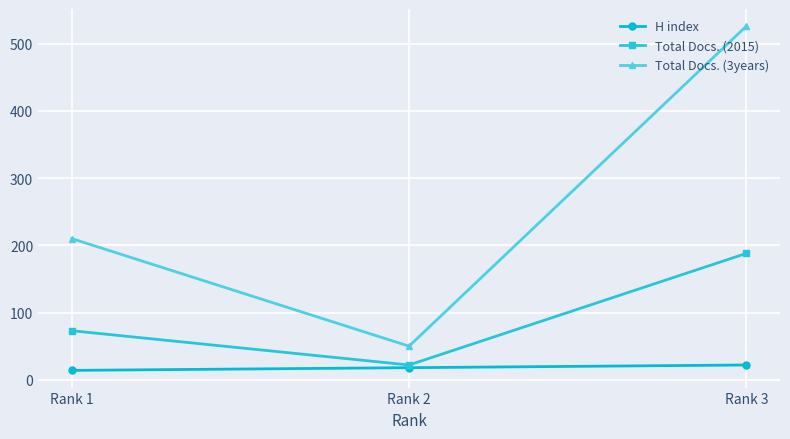

Which series changed the most between Rank 1 and Rank 2?

Total Docs. (3years)